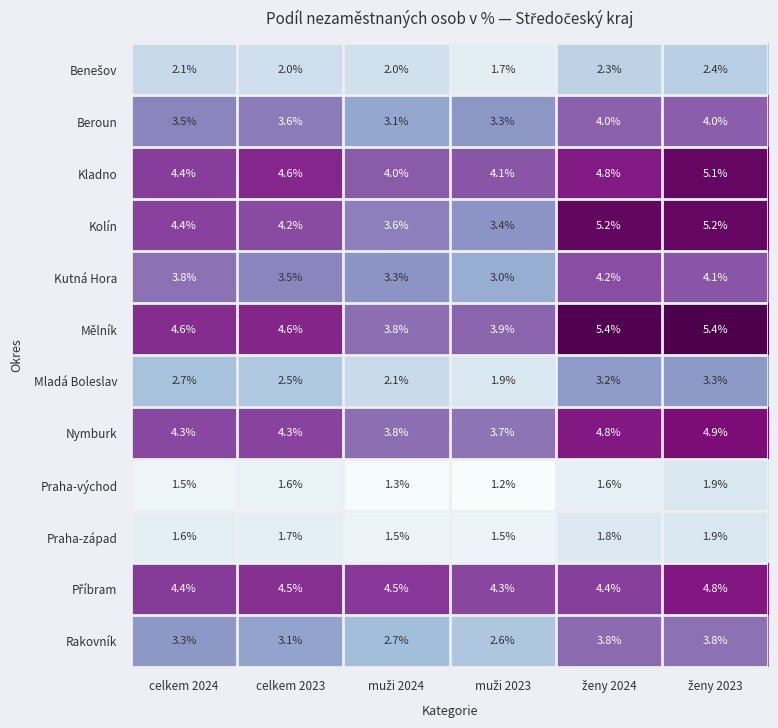

What is the sum of all Mladá Boleslav values?

15.7